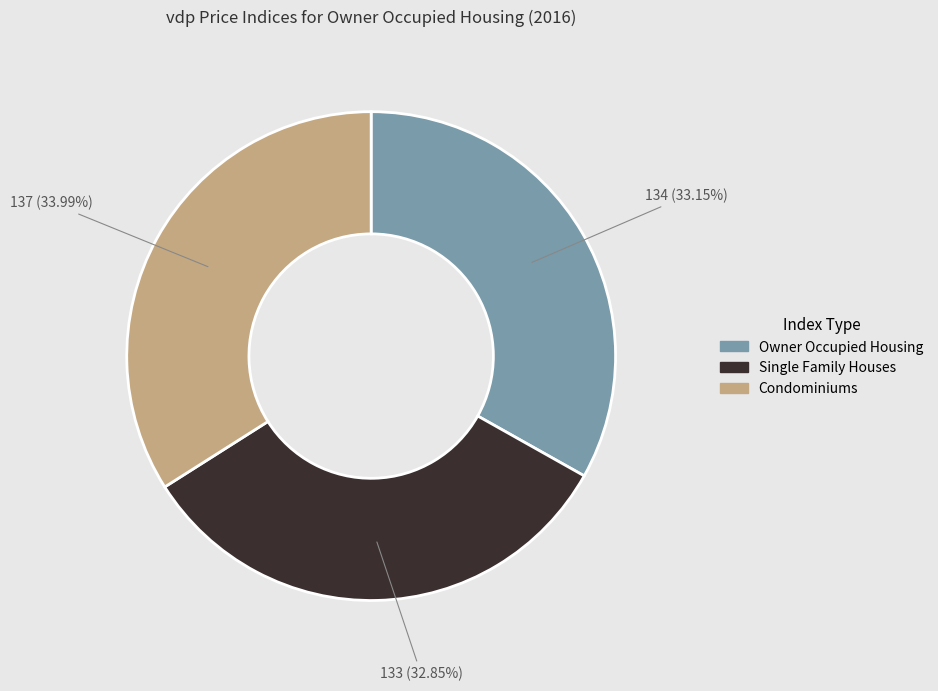

Is there any slice that represents more than half of the pie?

No